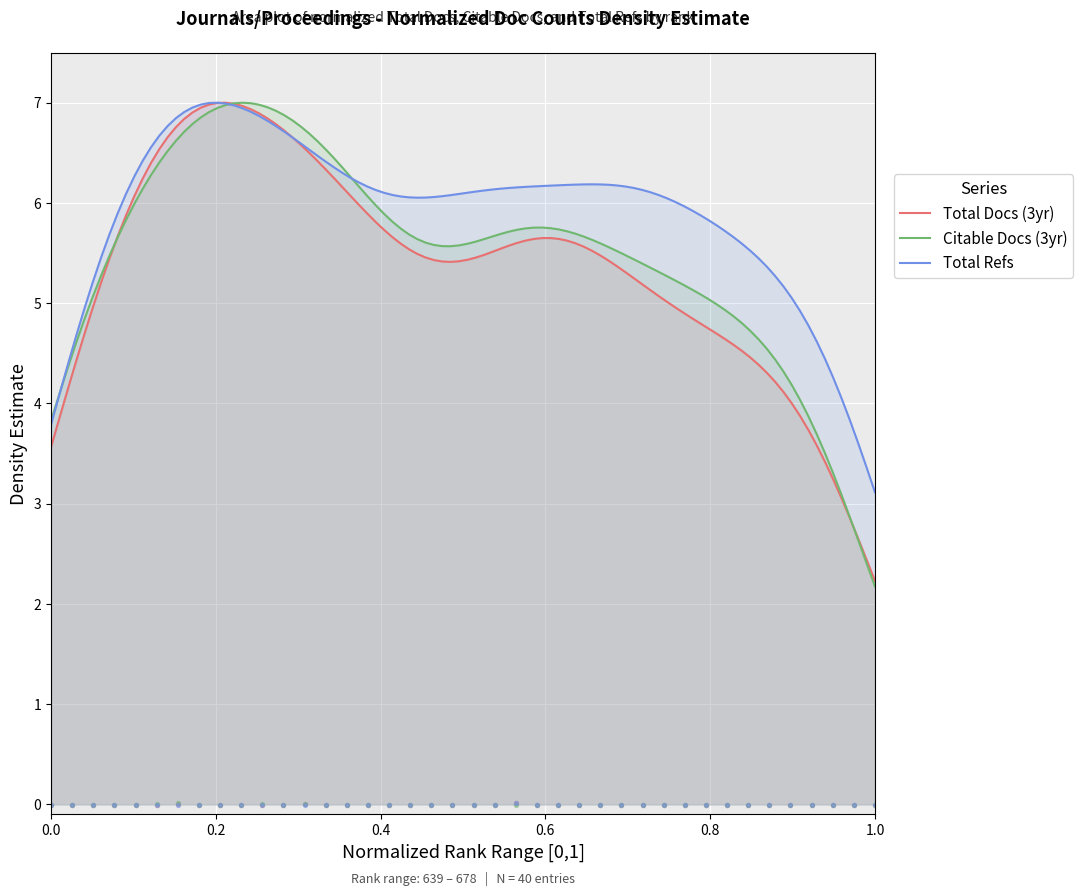

Which series has the widest spread of Y values?

Total Docs. (3years)